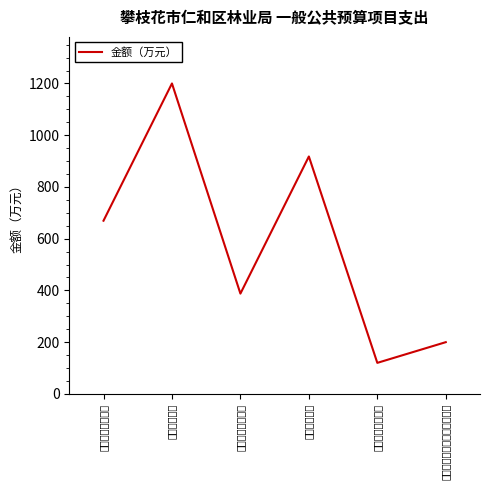

Reading right to left, transcribe all the data shown in this chart.

其他灾害防治及应急管理支出=200.0	其他节能环保支出=120.0	森林资源管理=917.7	森林生态效益补偿=387.7	森林资源培育=1200.0	林业草原防灾减灾=669.5